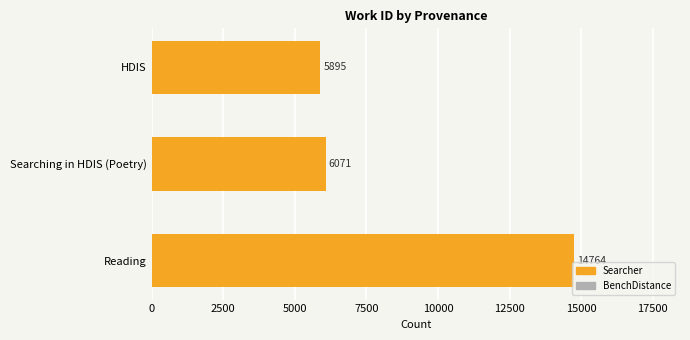

How many data points are less than 6071?

1